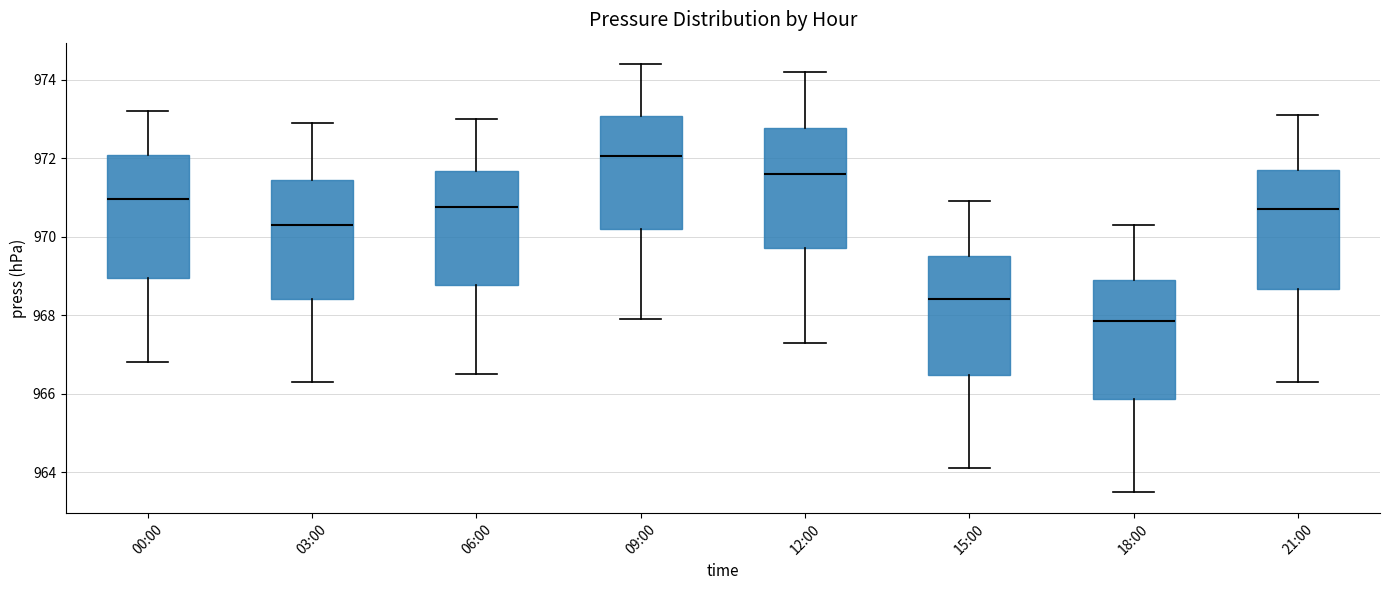

Reading left to right, read every box against the y-axis: the position of its median line, the range the box covers, and the ends of its whiskers. The values are not printed on the chart, so give them approximately, as read against the axis.

00:00: median 971.0, box 969.0 to 972.0, whiskers 966.8 to 973.2
03:00: median 970.4, box 968.4 to 971.4, whiskers 966.4 to 973.0
06:00: median 970.8, box 968.8 to 971.6, whiskers 966.6 to 973.0
09:00: median 972.0, box 970.2 to 973.0, whiskers 968.0 to 974.4
12:00: median 971.6, box 969.8 to 972.8, whiskers 967.4 to 974.2
15:00: median 968.4, box 966.4 to 969.6, whiskers 964.2 to 971.0
18:00: median 967.8, box 965.8 to 969.0, whiskers 963.6 to 970.4
21:00: median 970.8, box 968.6 to 971.8, whiskers 966.4 to 973.2